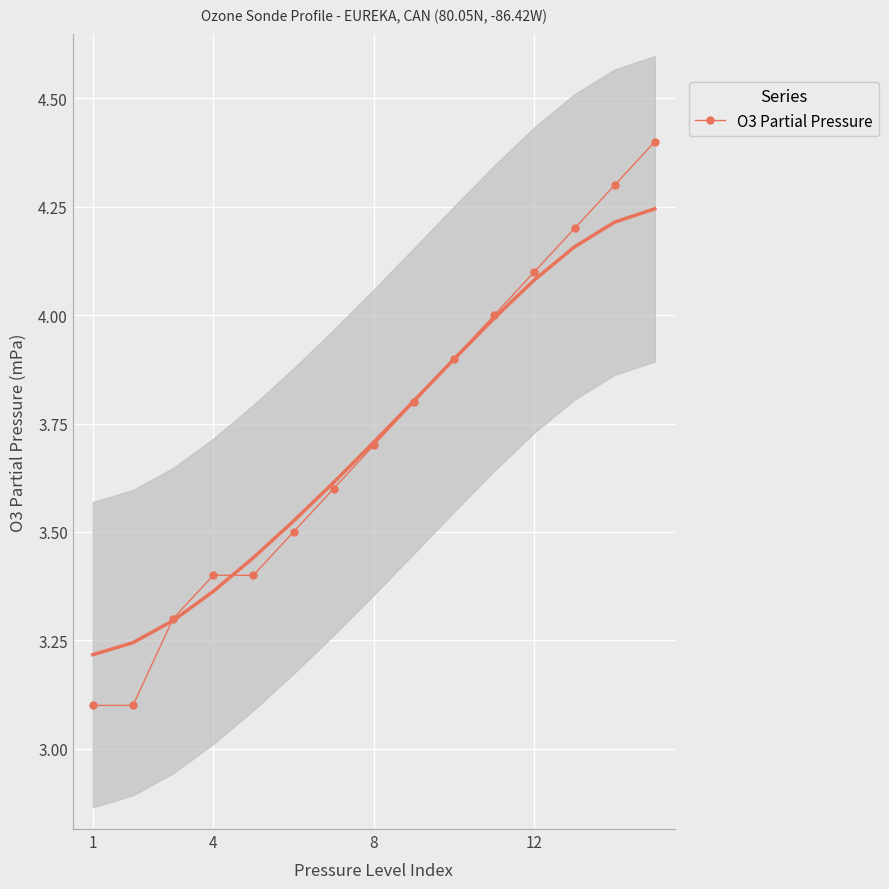

The value of O3 Partial Pressure at 8 is 3.7. True or false?

True